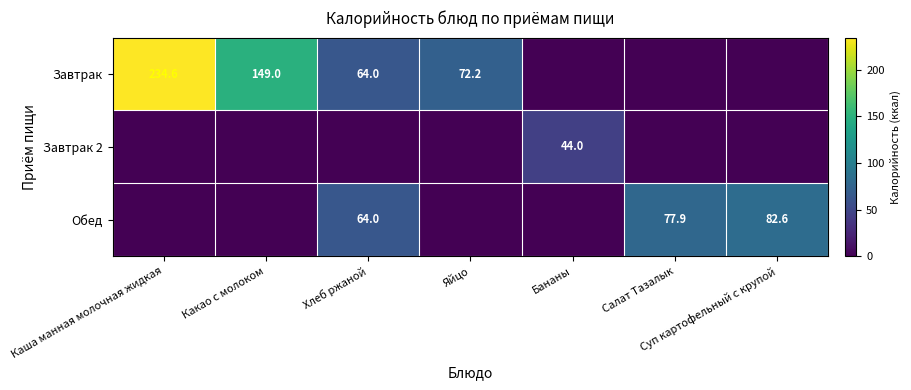

The value of Завтрак at Хлеб ржаной is 110.9. True or false?

False